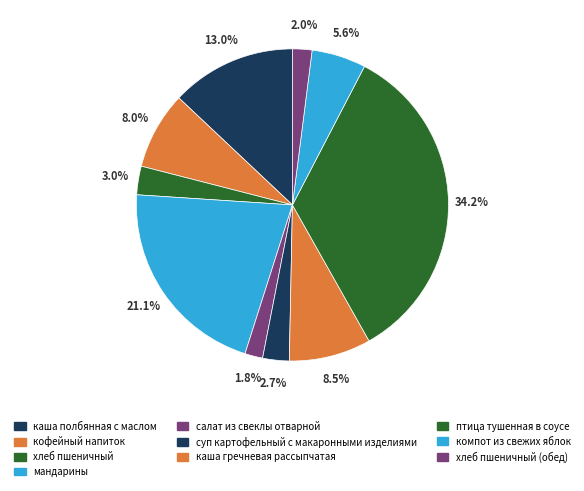

Which has a higher value, мандарины or хлеб пшеничный (обед)?

мандарины